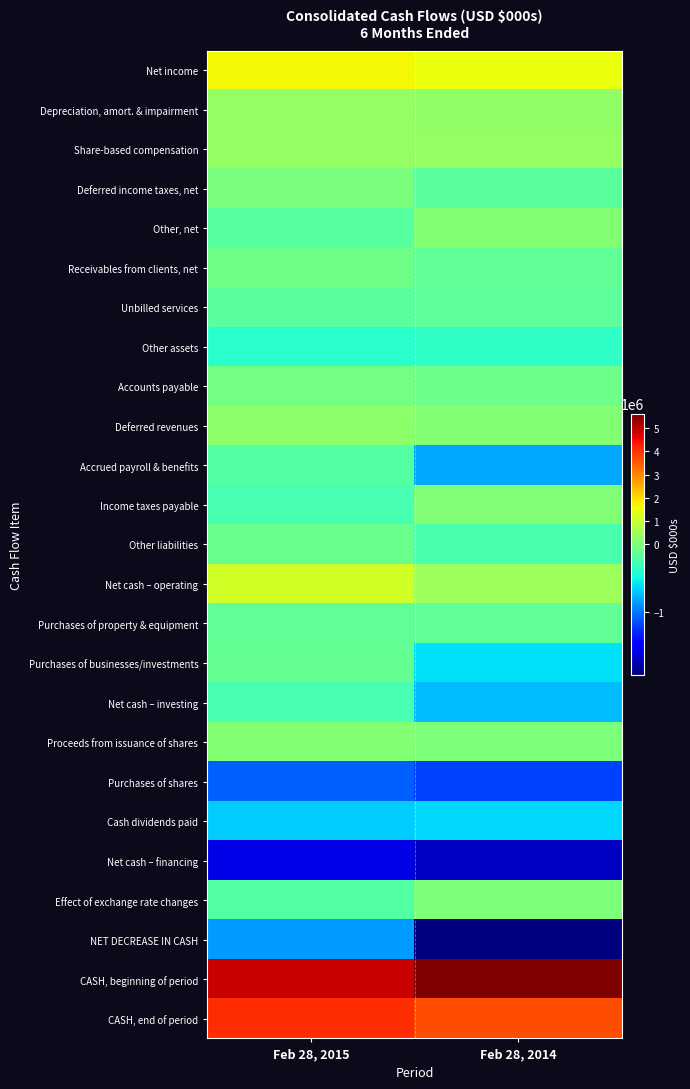

Reading left to right, extract all data points from this chart.

Net income: Feb 28, 2015=1635434	Feb 28, 2014=1533977
Depreciation, amort. & impairment: Feb 28, 2015=318755	Feb 28, 2014=294467
Share-based compensation: Feb 28, 2015=336115	Feb 28, 2014=333686
Deferred income taxes, net: Feb 28, 2015=-4080	Feb 28, 2014=-154738
Other, net: Feb 28, 2015=-182509	Feb 28, 2014=102315
Receivables from clients, net: Feb 28, 2015=-54725	Feb 28, 2014=-128496
Unbilled services: Feb 28, 2015=-156320	Feb 28, 2014=-147075
Other assets: Feb 28, 2015=-389521	Feb 28, 2014=-355142
Accounts payable: Feb 28, 2015=-39147	Feb 28, 2014=-74047
Deferred revenues: Feb 28, 2015=243718	Feb 28, 2014=94517
Accrued payroll & benefits: Feb 28, 2015=-192803	Feb 28, 2014=-822847
Income taxes payable: Feb 28, 2015=-249455	Feb 28, 2014=56866
Other liabilities: Feb 28, 2015=-91275	Feb 28, 2014=-241855
Net cash – operating: Feb 28, 2015=1174187	Feb 28, 2014=473613
Purchases of property & equipment: Feb 28, 2015=-133426	Feb 28, 2014=-135126
Purchases of businesses/investments: Feb 28, 2015=-119462	Feb 28, 2014=-609589
Net cash – investing: Feb 28, 2015=-250947	Feb 28, 2014=-743211
Proceeds from issuance of shares: Feb 28, 2015=129531	Feb 28, 2014=42729
Purchases of shares: Feb 28, 2015=-1091142	Feb 28, 2014=-1210661
Cash dividends paid: Feb 28, 2015=-678736	Feb 28, 2014=-630234
Net cash – financing: Feb 28, 2015=-1591279	Feb 28, 2014=-1714595
Effect of exchange rate changes: Feb 28, 2015=-191866	Feb 28, 2014=32582
NET DECREASE IN CASH: Feb 28, 2015=-859905	Feb 28, 2014=-1951611
CASH, beginning of period: Feb 28, 2015=4921305	Feb 28, 2014=5631885
CASH, end of period: Feb 28, 2015=4061400	Feb 28, 2014=3680274